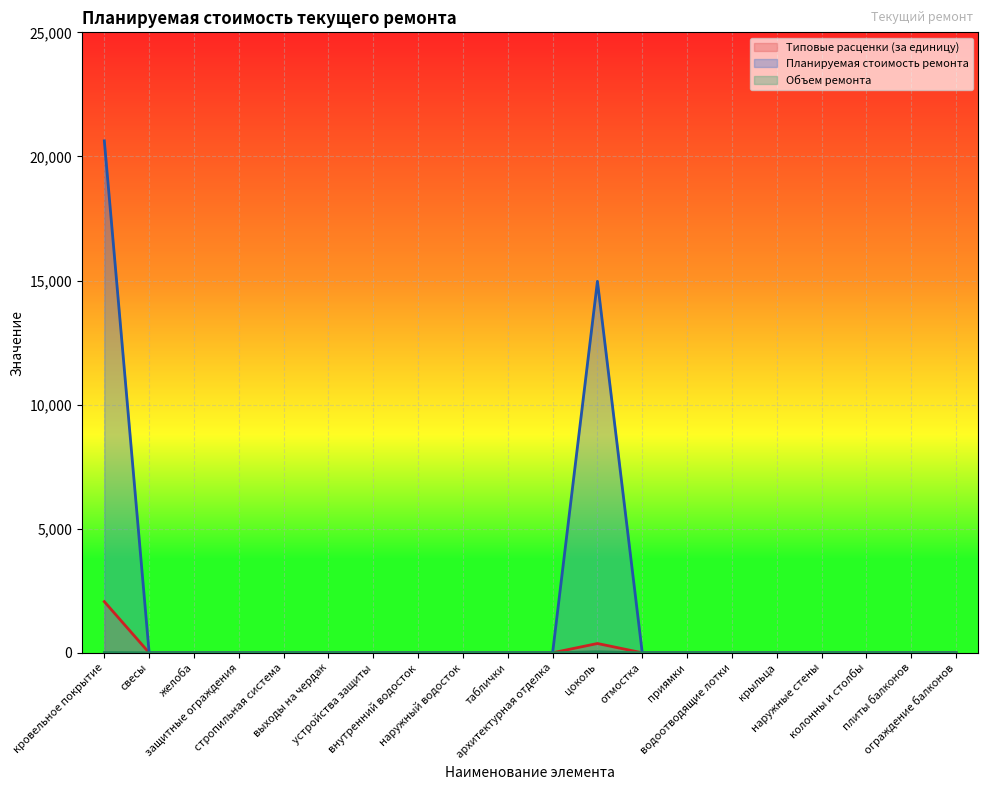

Is the value of Объем ремонта at свесы greater than the value of Планируемая стоимость ремонта at устройства защиты?

No